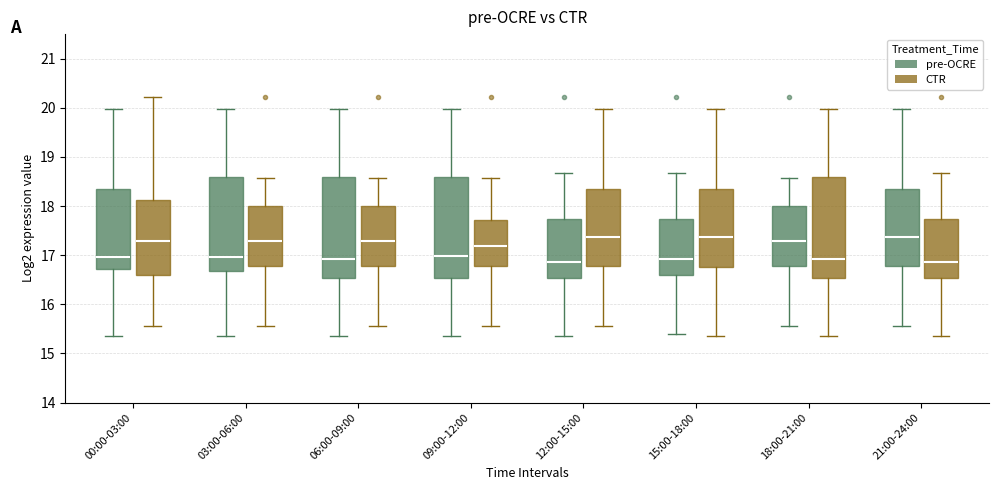

Reading left to right, transcribe this box plot: for each box, give where its median line is, the range the box spans, and where its two whiskers end, as read against the y-axis. The values are not printed on the chart, so give them approximately, as read against the axis.

00:00-03:00 (pre-OCRE): median 17.0, box 16.7 to 18.3, whiskers 15.4 to 20.0
00:00-03:00 (CTR): median 17.3, box 16.6 to 18.1, whiskers 15.6 to 20.2
03:00-06:00 (pre-OCRE): median 17.0, box 16.7 to 18.6, whiskers 15.4 to 20.0
03:00-06:00 (CTR): median 17.3, box 16.8 to 18.0, whiskers 15.6 to 18.6
06:00-09:00 (pre-OCRE): median 16.9, box 16.5 to 18.6, whiskers 15.4 to 20.0
06:00-09:00 (CTR): median 17.3, box 16.8 to 18.0, whiskers 15.6 to 18.6
09:00-12:00 (pre-OCRE): median 17.0, box 16.5 to 18.6, whiskers 15.4 to 20.0
09:00-12:00 (CTR): median 17.2, box 16.8 to 17.7, whiskers 15.6 to 18.6
12:00-15:00 (pre-OCRE): median 16.9, box 16.5 to 17.7, whiskers 15.4 to 18.7
12:00-15:00 (CTR): median 17.4, box 16.8 to 18.3, whiskers 15.6 to 20.0
15:00-18:00 (pre-OCRE): median 16.9, box 16.6 to 17.7, whiskers 15.4 to 18.7
15:00-18:00 (CTR): median 17.4, box 16.8 to 18.3, whiskers 15.4 to 20.0
18:00-21:00 (pre-OCRE): median 17.3, box 16.8 to 18.0, whiskers 15.6 to 18.6
18:00-21:00 (CTR): median 16.9, box 16.5 to 18.6, whiskers 15.4 to 20.0
21:00-24:00 (pre-OCRE): median 17.4, box 16.8 to 18.3, whiskers 15.6 to 20.0
21:00-24:00 (CTR): median 16.9, box 16.5 to 17.7, whiskers 15.4 to 18.7